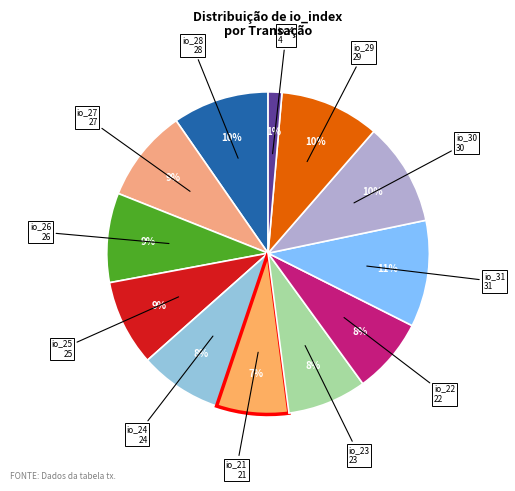

How many segments does this pie chart have?

12